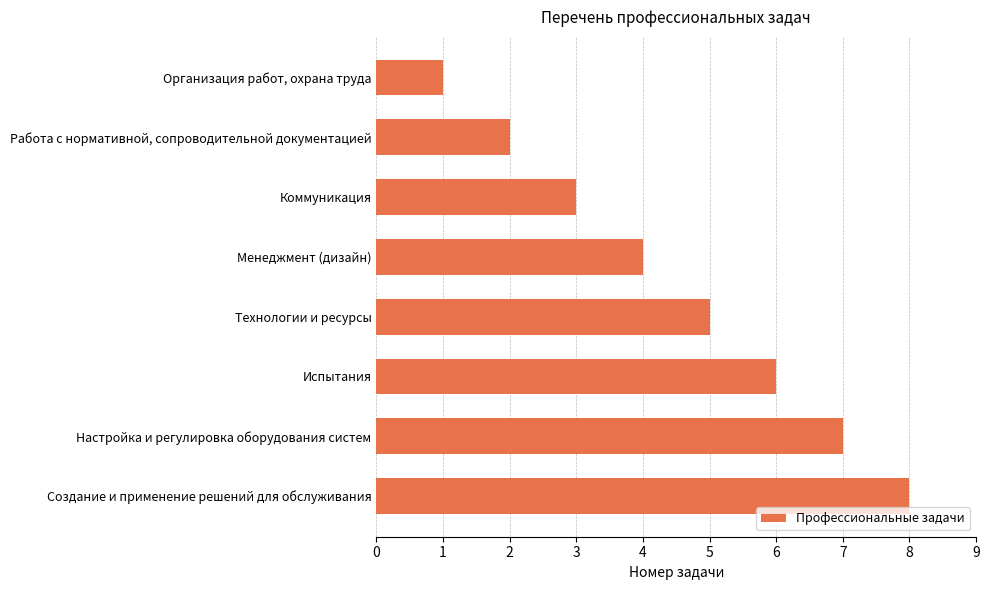

Is it true that the value at Менеджмент (дизайн) is 4?

True